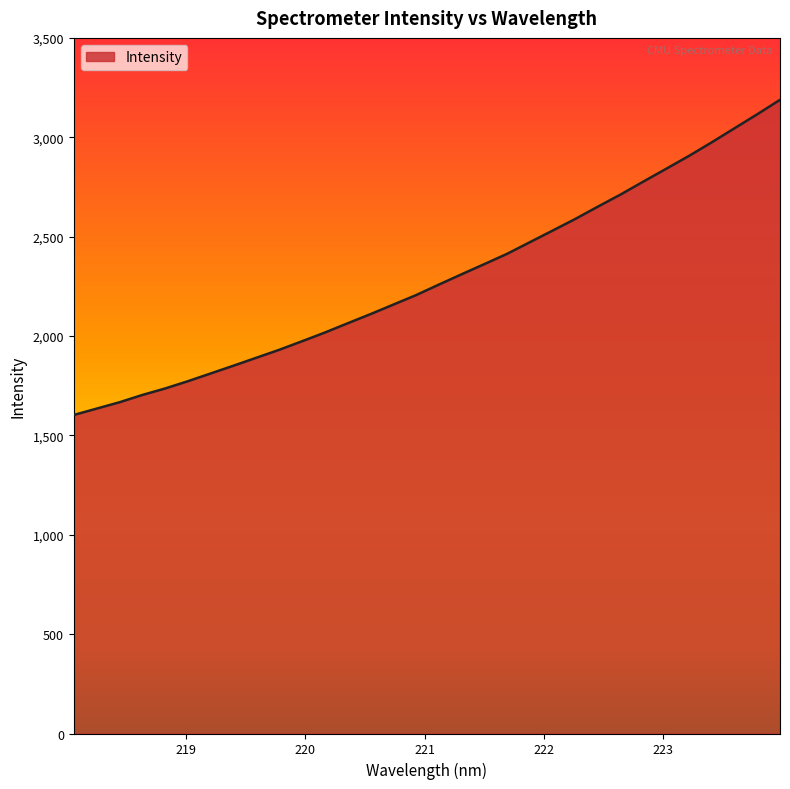

What is the minimum value shown in the chart?

1602.6